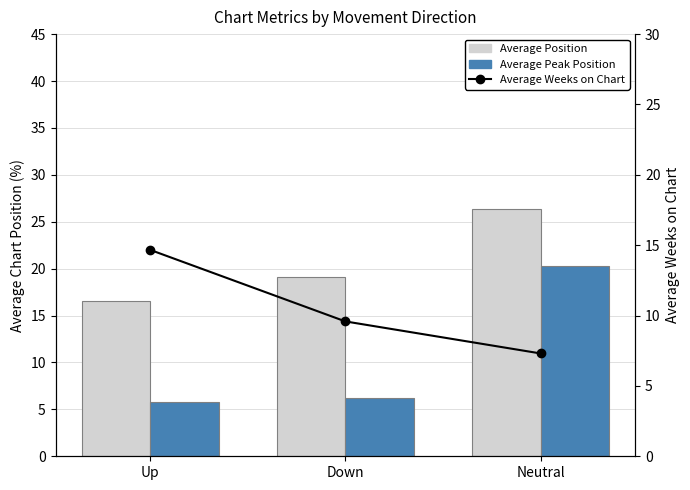

Does the chart contain any negative values?

No